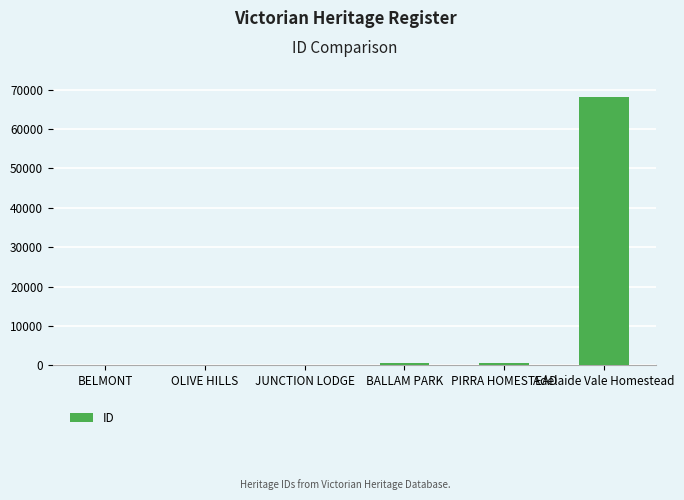

The chart shows a value of 15636 at Adelaide Vale Homestead. True or false?

False